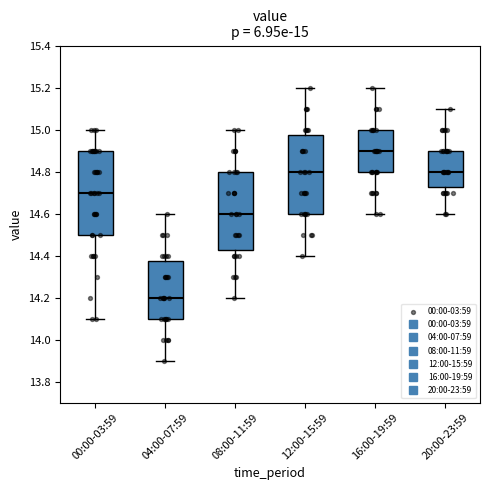

Which box has the lowest median line?

04:00-07:59